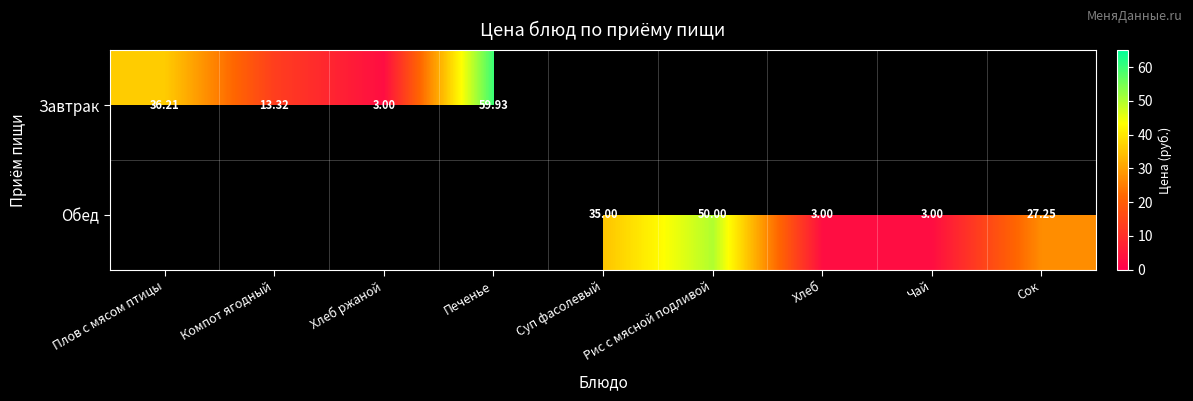

At how many categories does at least one series exceed 46?

2